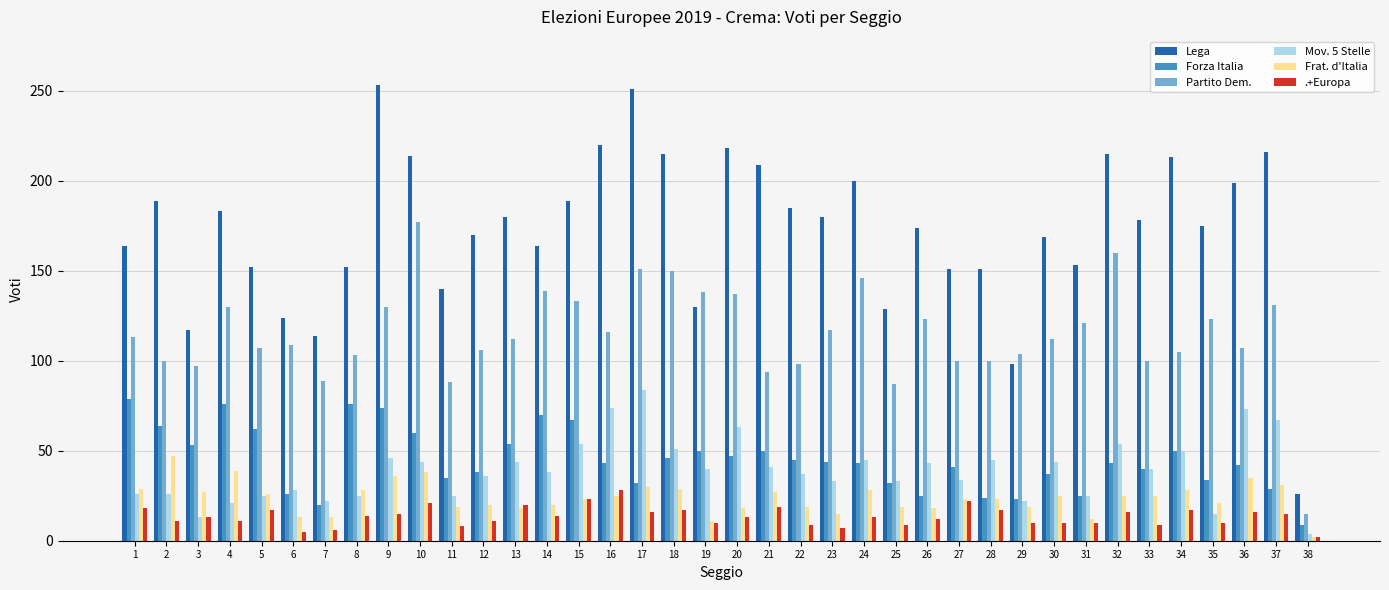

True or false: Lega has a value of 118 at 35.

False